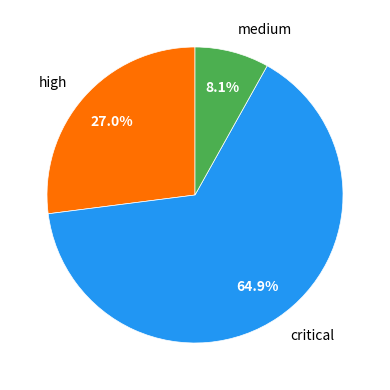

Is there any slice that represents more than half of the pie?

Yes